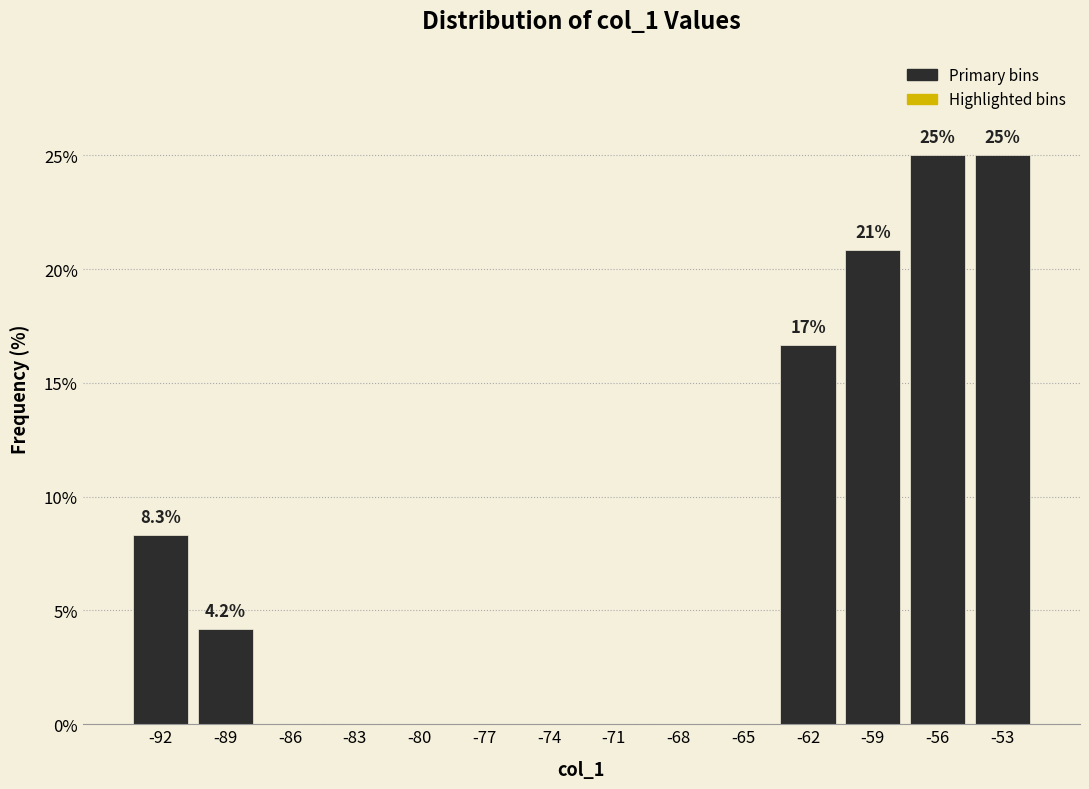

Reading left to right, what are all the values shown in this chart?

-92=8.3	-89=4.2	-86=0.0	-83=0.0	-80=0.0	-77=0.0	-74=0.0	-71=0.0	-68=0.0	-65=0.0	-62=16.7	-59=20.8	-56=25.0	-53=25.0